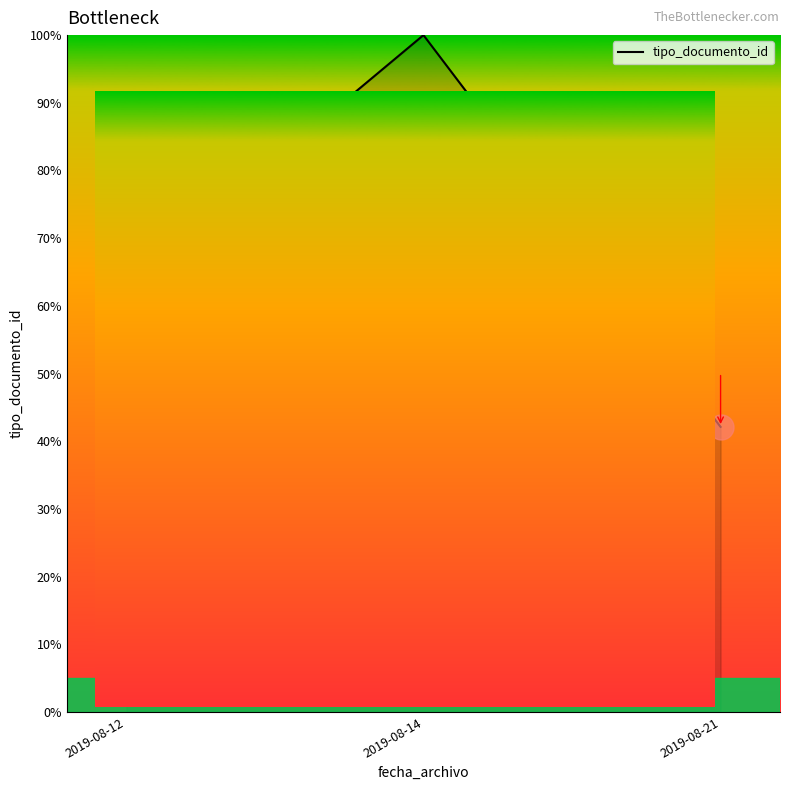

At which label does the data first exceed 63?

2019-08-12